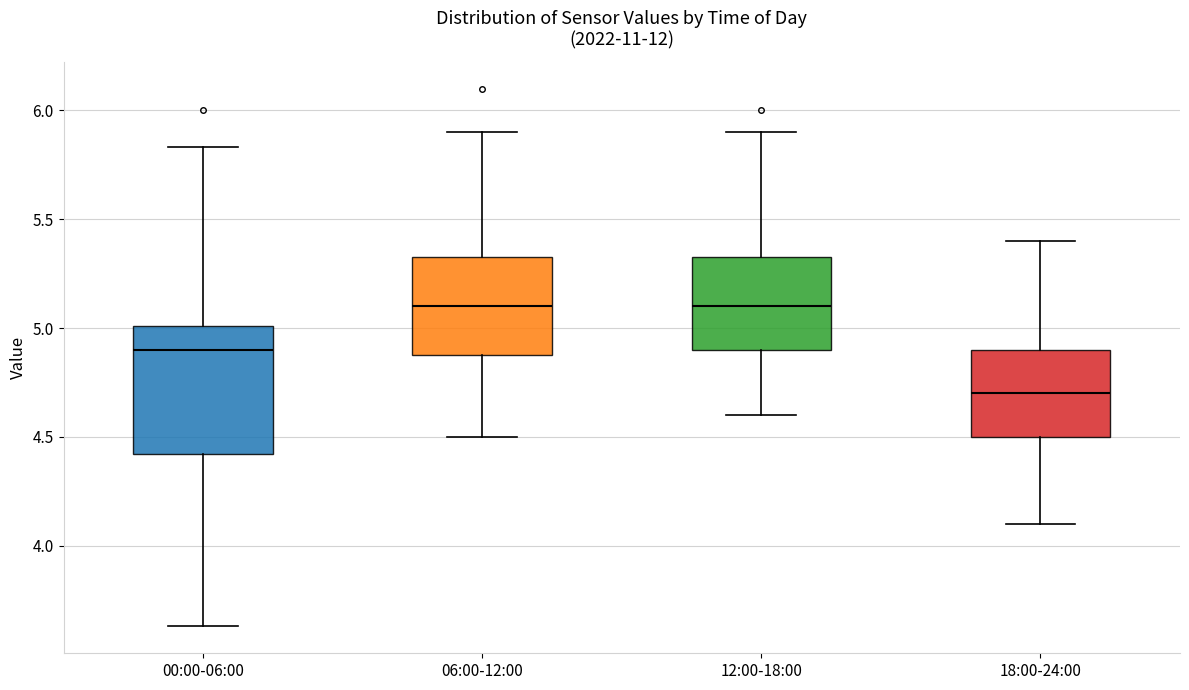

Which box is the tallest, from its lower edge to its upper edge?

00:00-06:00